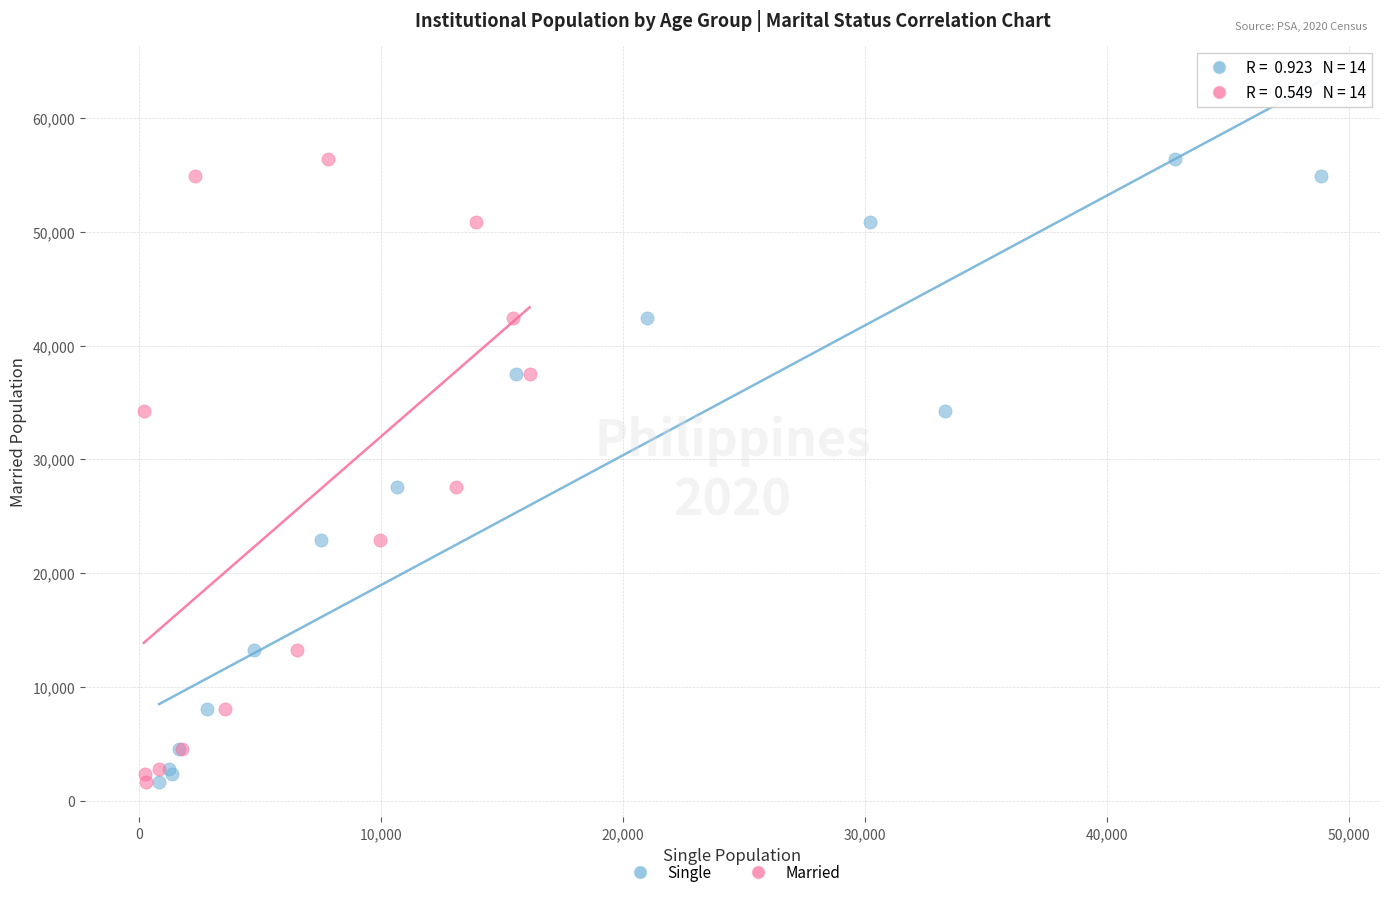

What are all the series names shown in the legend?

Single, Married